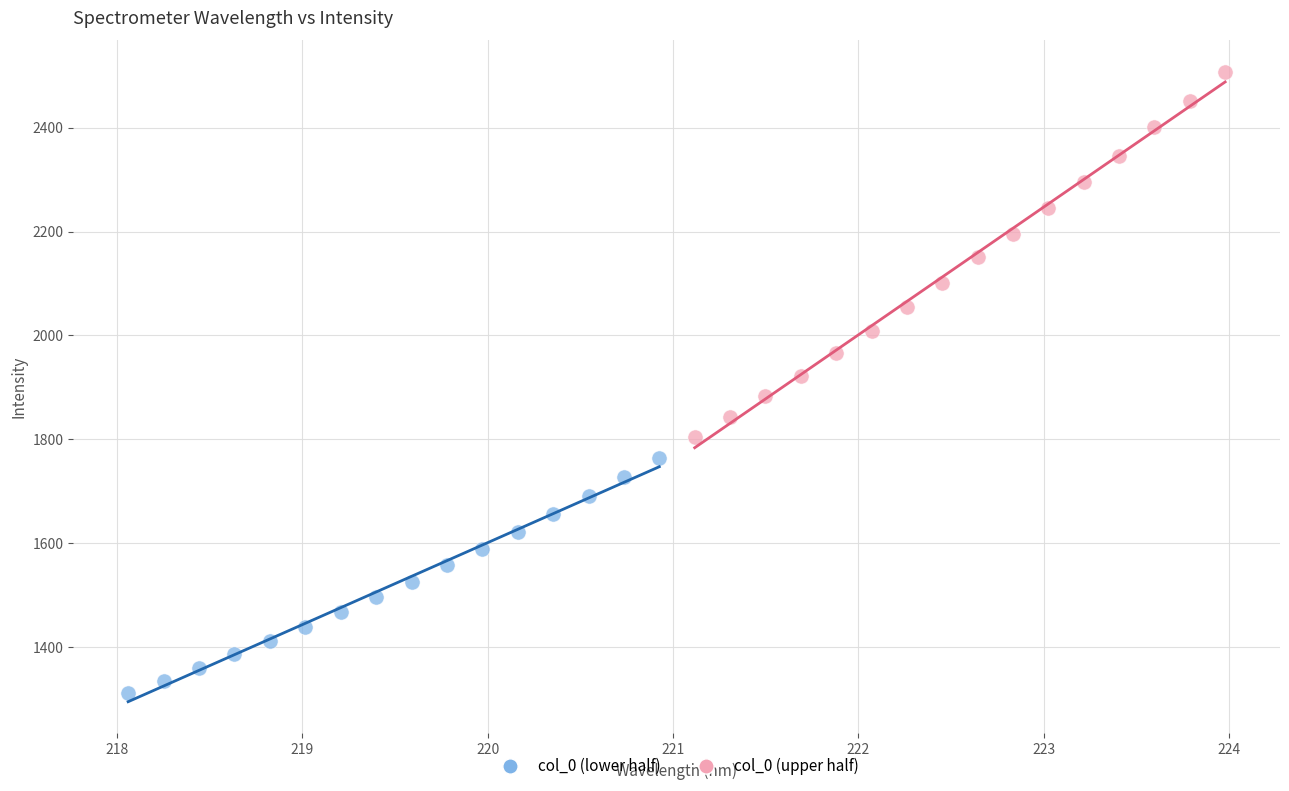

Which series has the widest spread of Y values?

col_0 (upper half)